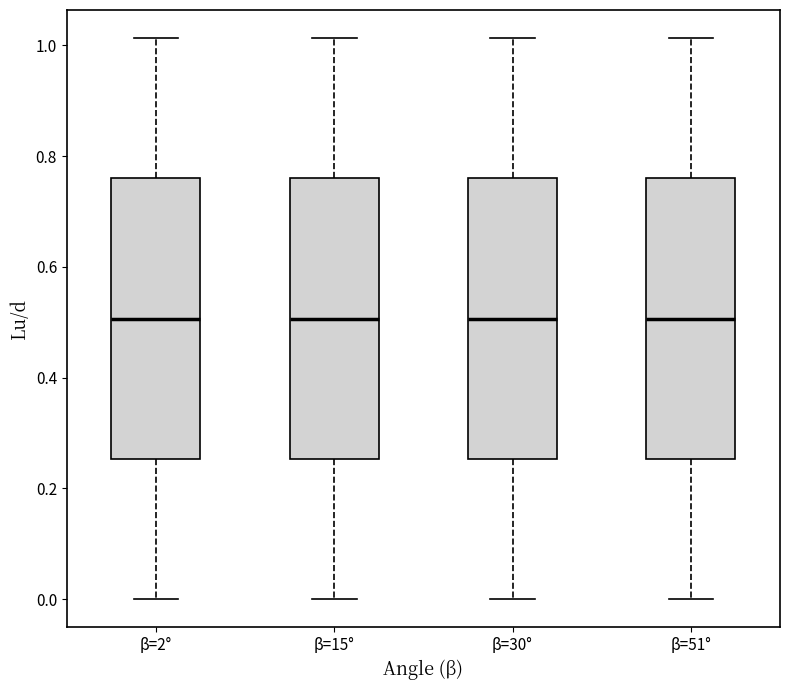

Reading left to right, read every box against the y-axis: the position of its median line, the range the box covers, and the ends of its whiskers. The values are not printed on the chart, so give them approximately, as read against the axis.

β=2°: median 0.50, box 0.26 to 0.76, whiskers 0.00 to 1.02
β=15°: median 0.50, box 0.26 to 0.76, whiskers 0.00 to 1.02
β=30°: median 0.50, box 0.26 to 0.76, whiskers 0.00 to 1.02
β=51°: median 0.50, box 0.26 to 0.76, whiskers 0.00 to 1.02